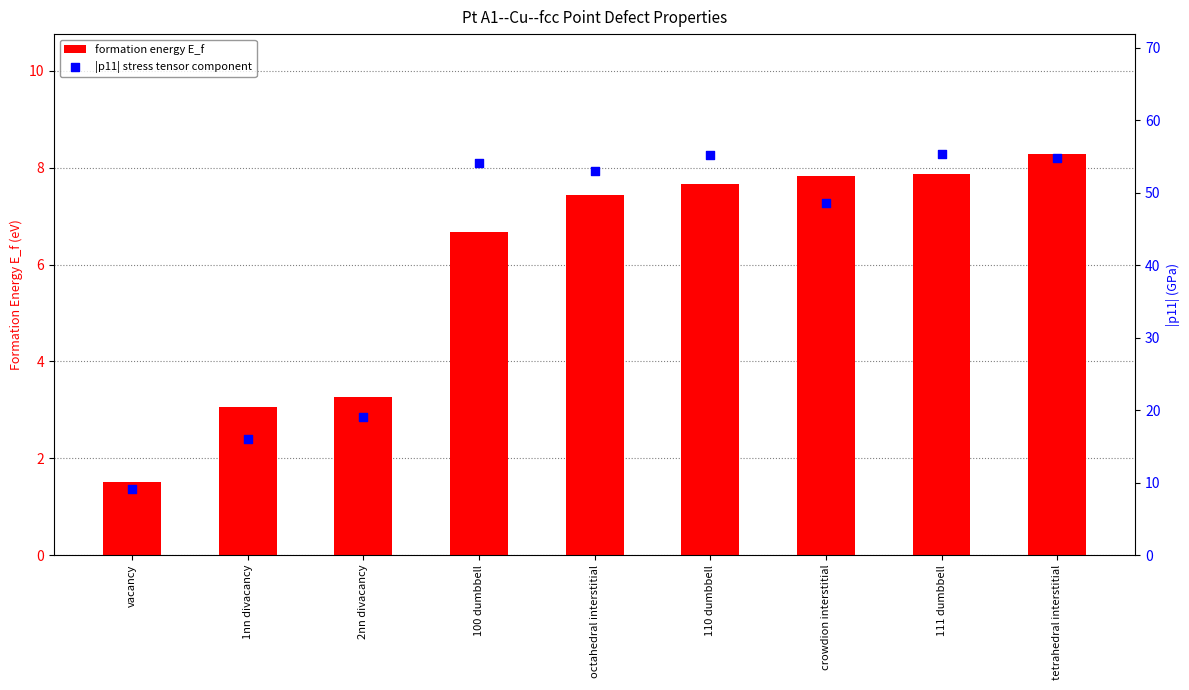

Is the value of formation energy E_f at 111 dumbbell greater than the value of |p11| stress tensor component at 1nn divacancy?

No